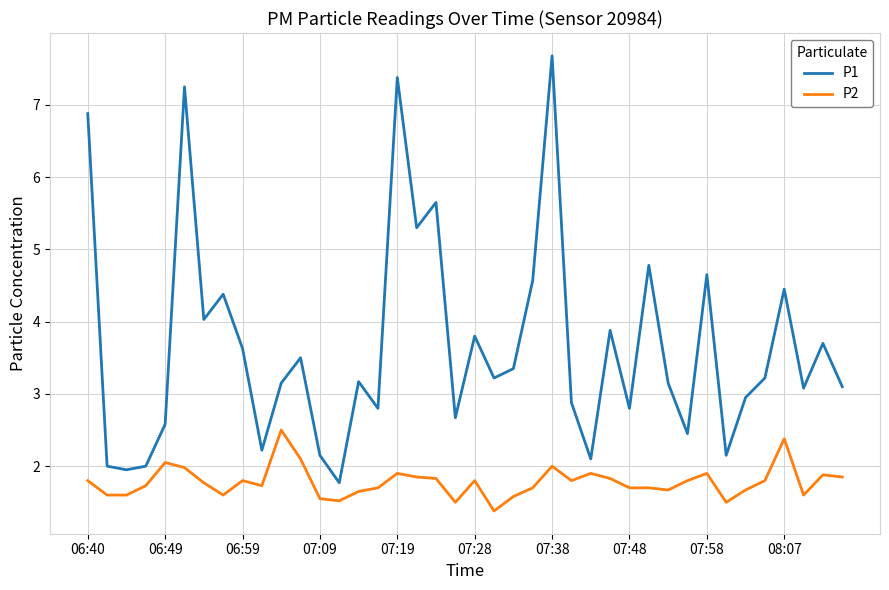

What is the average value of the P1 series?

3.7